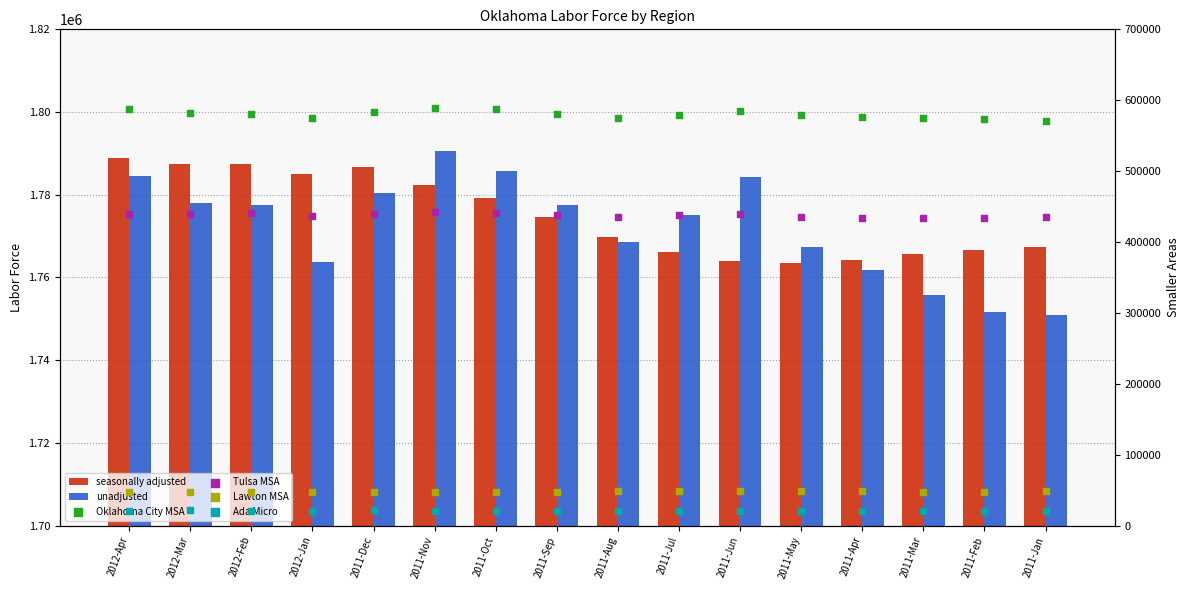

Which series contains the highest Y value?

unadjusted